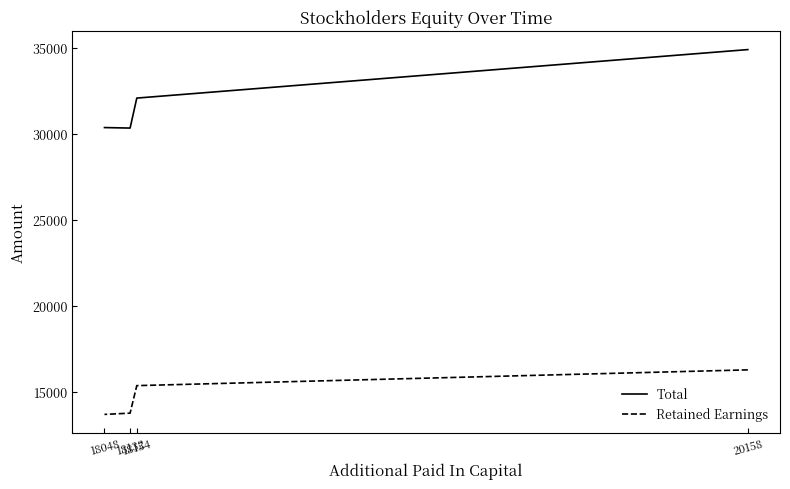

How many values in the Retained Earnings series exceed 15369?

1